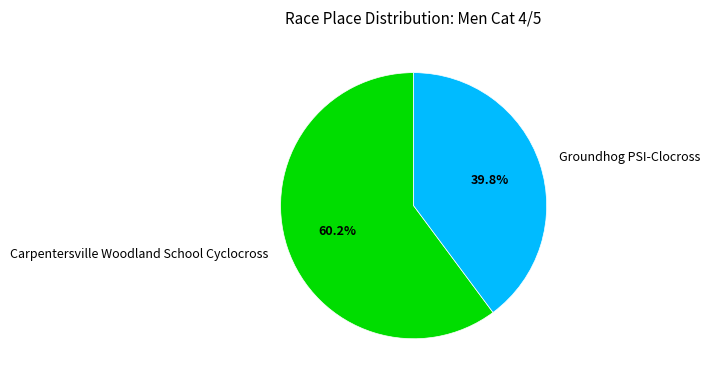

What percentage is the Groundhog PSI-Clocross slice, to the nearest percent?

40%